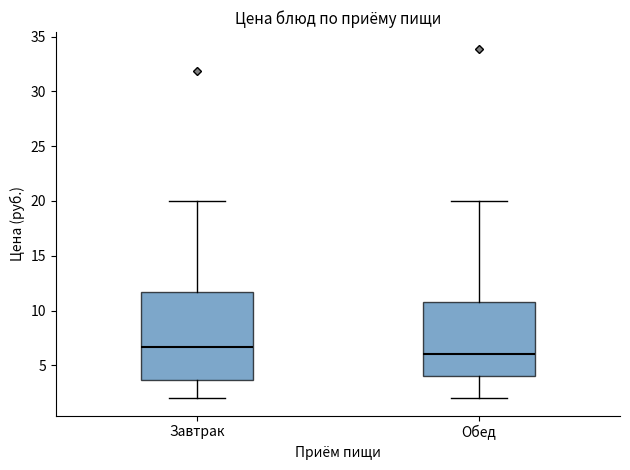

Comparing the boxes themselves (not the whiskers), which one is the tallest?

Завтрак